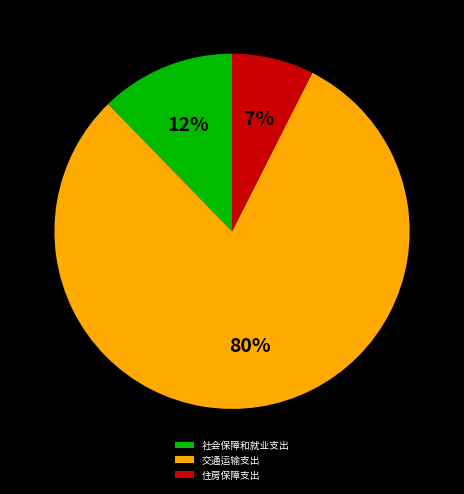

Does any single category account for the majority?

Yes